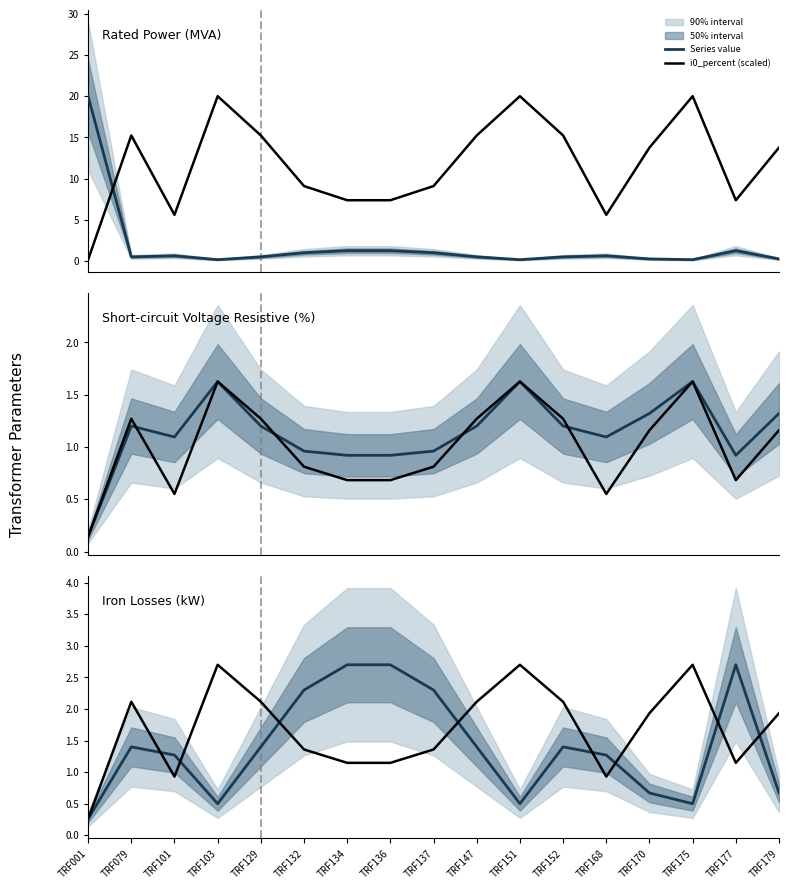

At TRF137, list the series in order from smallest to largest.

vkr_percent, sn_mva, i0_percent (scaled), pfe_kw